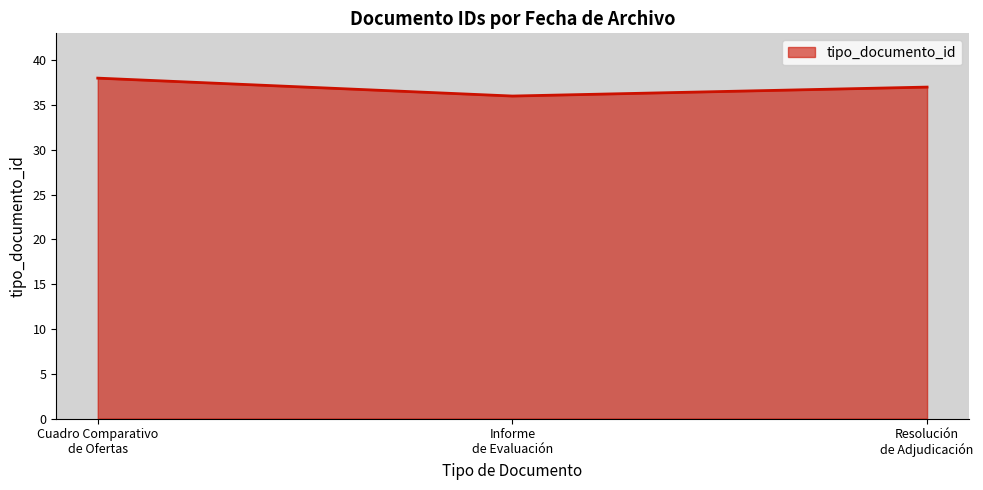

What is the average value?

37